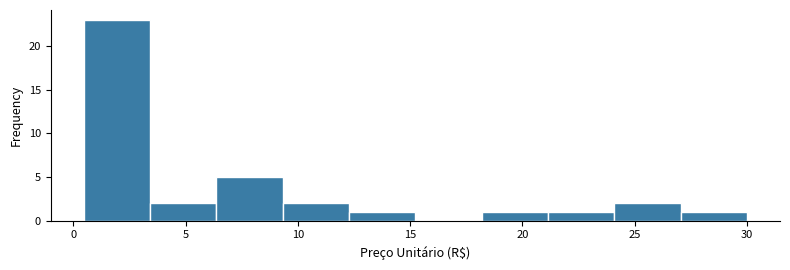

Reading left to right, list every bar in this chart as the range it spans on the x-axis followed by its height. Neither the bar edges nor the heights are printed on the chart, so give them approximately, as read against the axes.

0.5 to 3.5: 23
3.5 to 6.5: 2
6.5 to 9.5: 5
9.5 to 12.5: 2
12.5 to 15.0: 1
15.0 to 18.0: 0
18.0 to 21.0: 1
21.0 to 24.0: 1
24.0 to 27.0: 2
27.0 to 30.0: 1